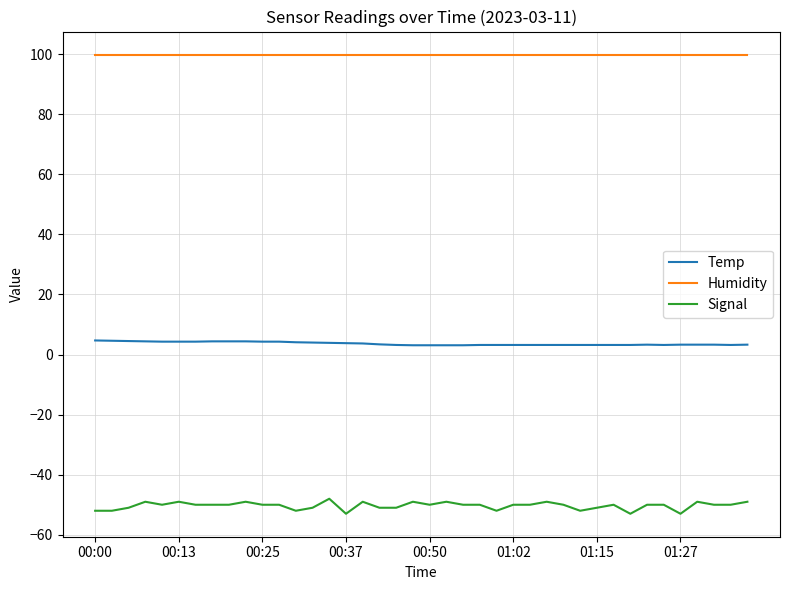

Does the chart display data point markers on the line(s)?

No